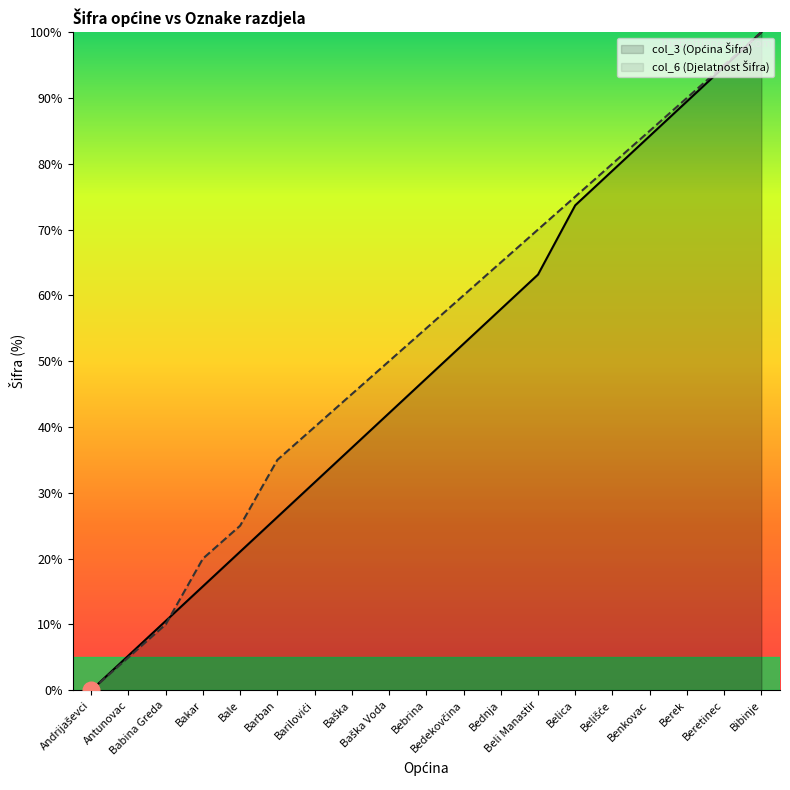

How many values in col_3 (Općina Šifra) are above zero?

18